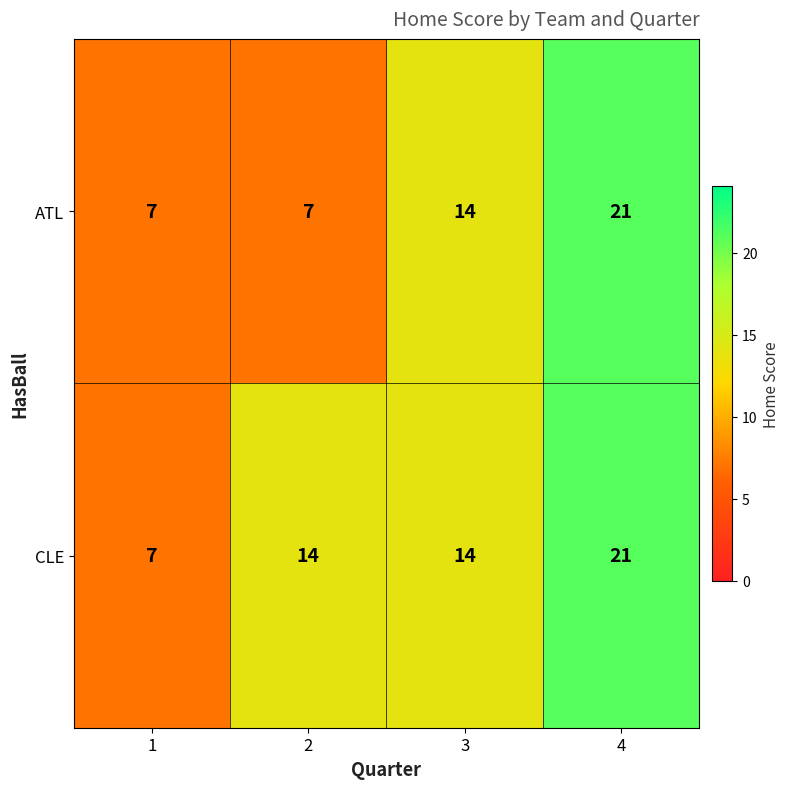

Reading right to left, extract all data points from this chart.

ATL: 4=21	3=14	2=7	1=7
CLE: 4=21	3=14	2=14	1=7